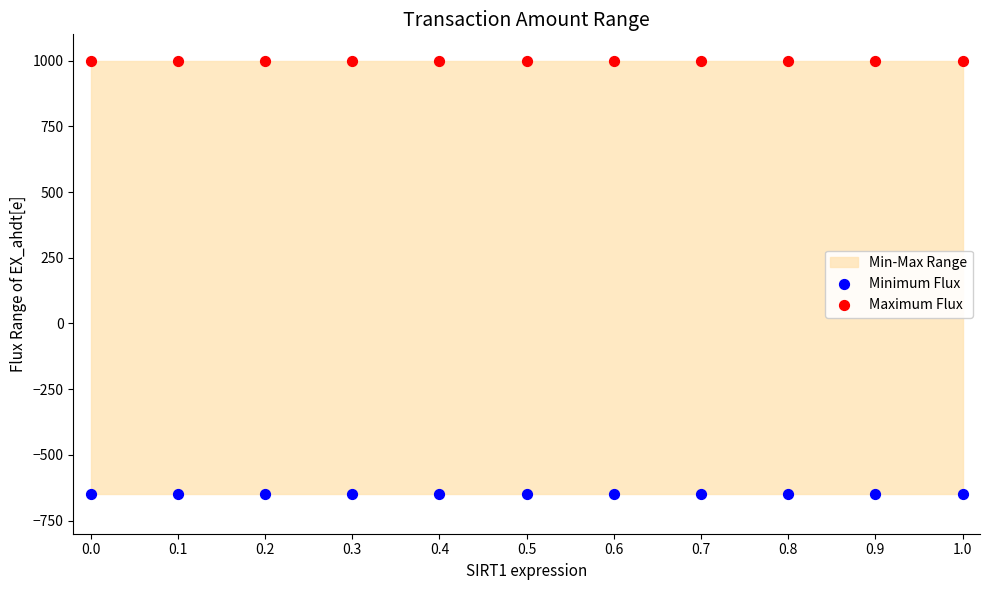

Which series reaches the minimum Y coordinate?

Minimum Flux